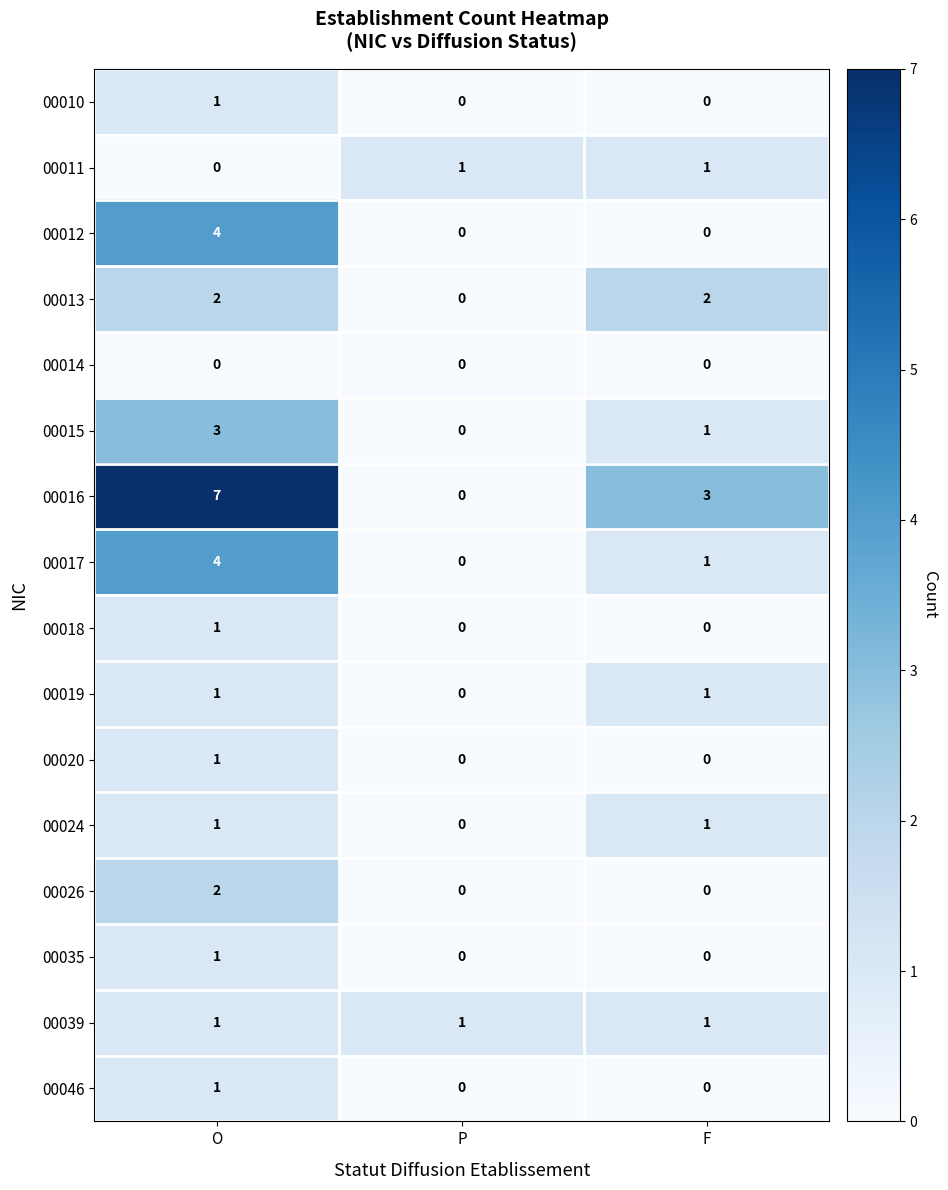

What is the difference between the maximum and minimum values in the 00012 series?

4